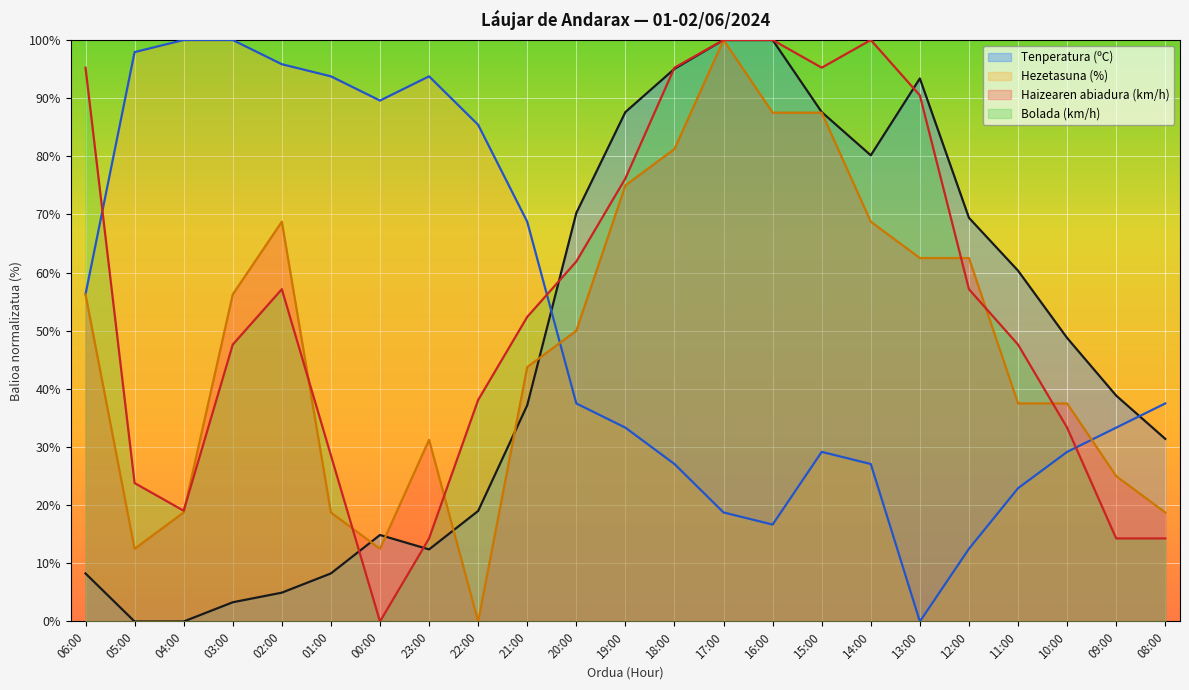

At 12:00, list the series in order from smallest to largest.

Hezetasuna (%), Bolada (km/h), Haizearen abiadura (km/h), Tenperatura (ºC)